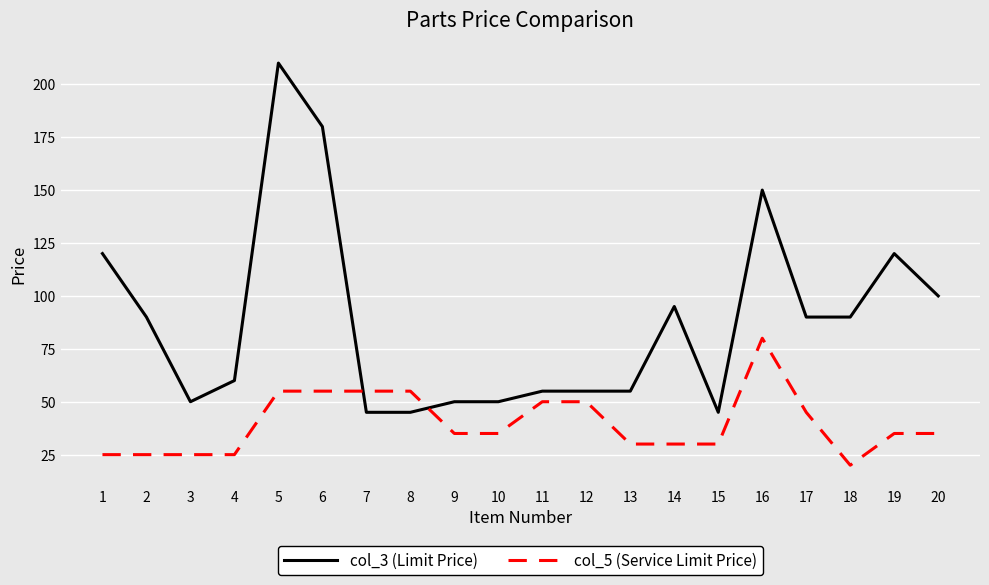

The col_5 (Service Limit Price) series shows 55 at 7. True or false?

True